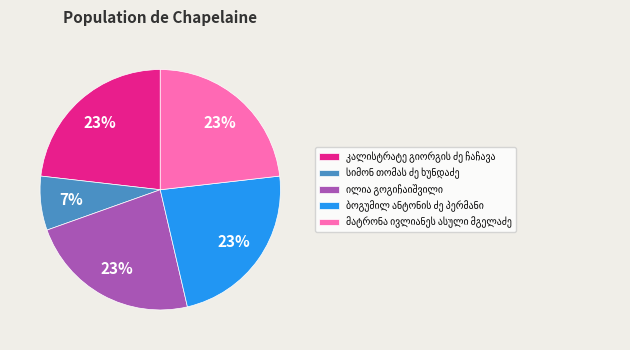

To the nearest percent, what is the average slice percentage?

20%